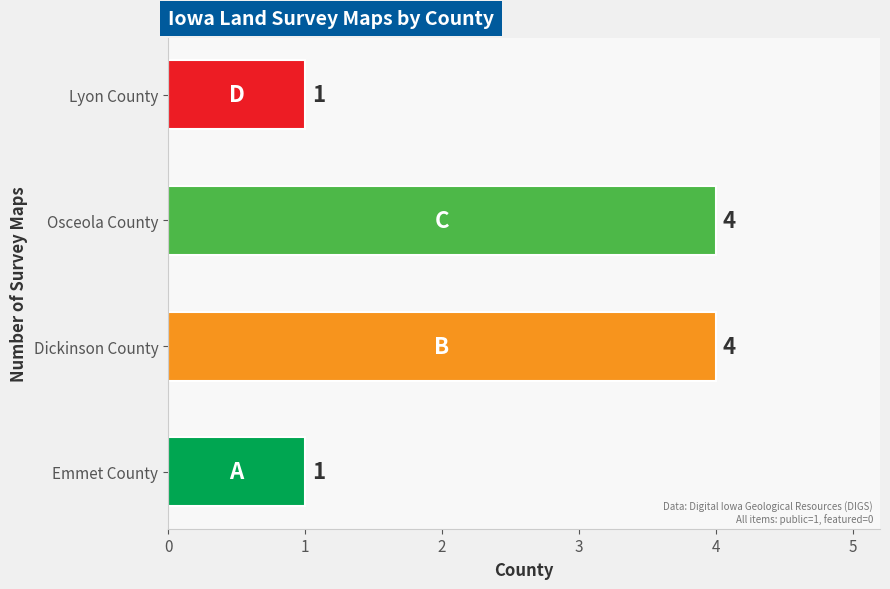

The value at Emmet County is 1. True or false?

True